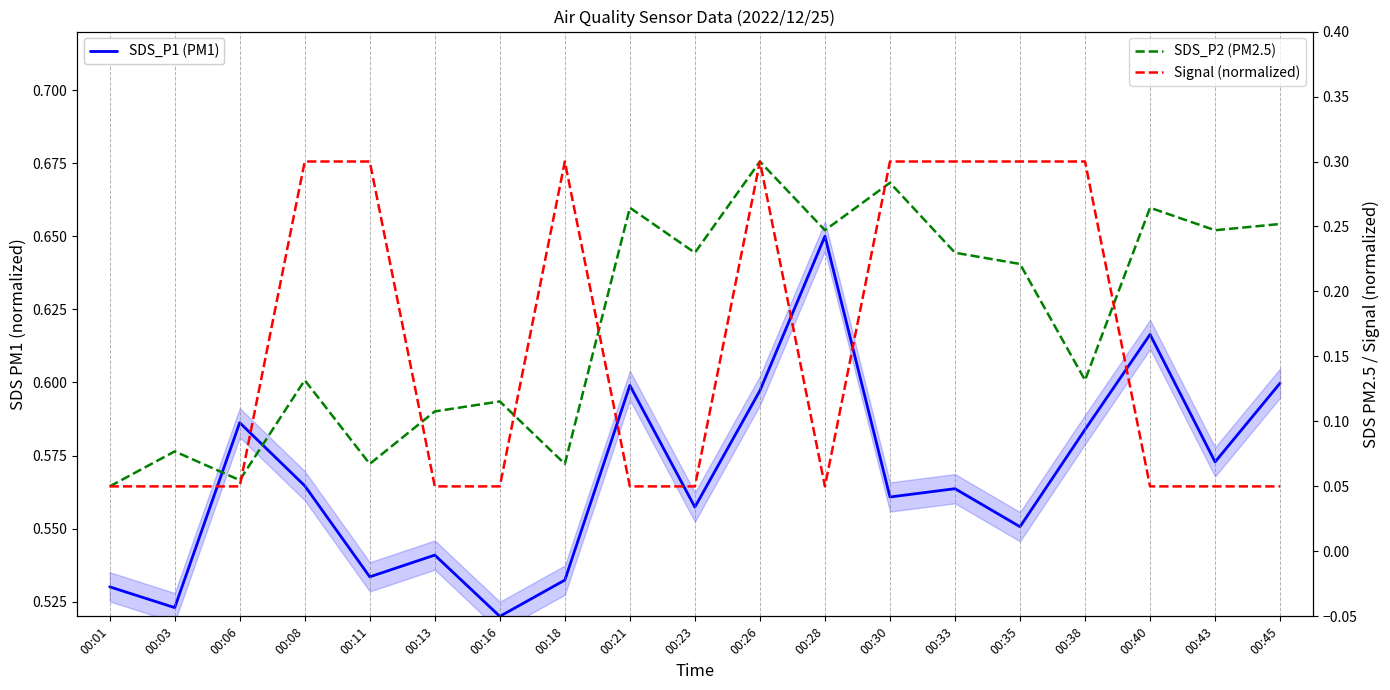

At which label is Signal (normalized) closest to 0?

00:01